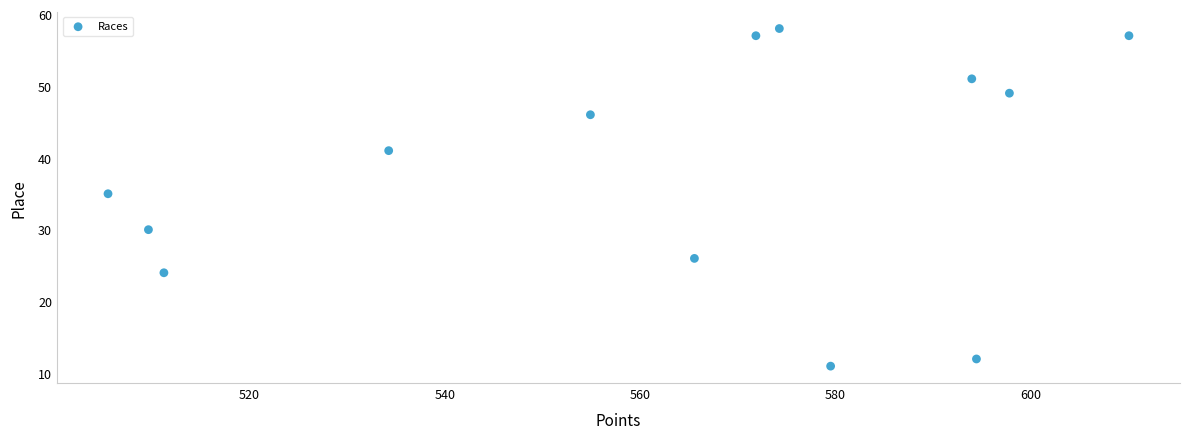

What Y value in the scatter plot is closest to 34?

35